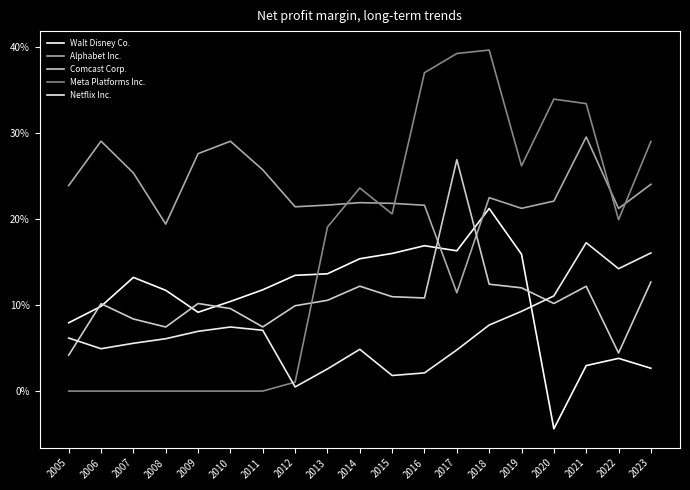

Is this an area chart (filled region under the line)?

No